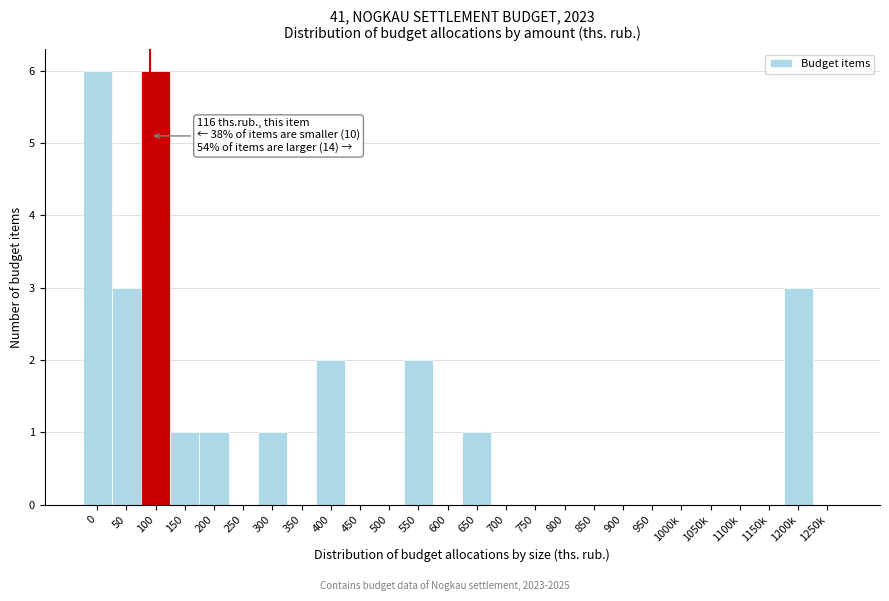

Reading right to left, list all the values displayed in this chart.

1250k=0	1200k=3	1150k=0	1100k=0	1050k=0	1000k=0	950=0	900=0	850=0	800=0	750=0	700=0	650=1	600=0	550=2	500=0	450=0	400=2	350=0	300=1	250=0	200=1	150=1	100=6	50=3	0=6